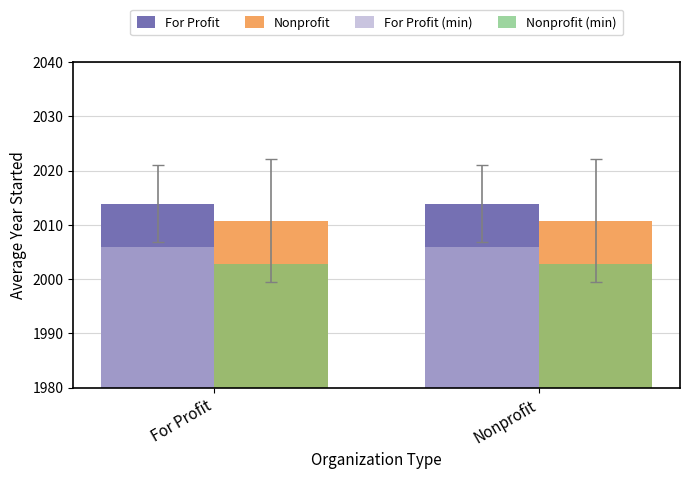

What position from the left is Nonprofit?

2